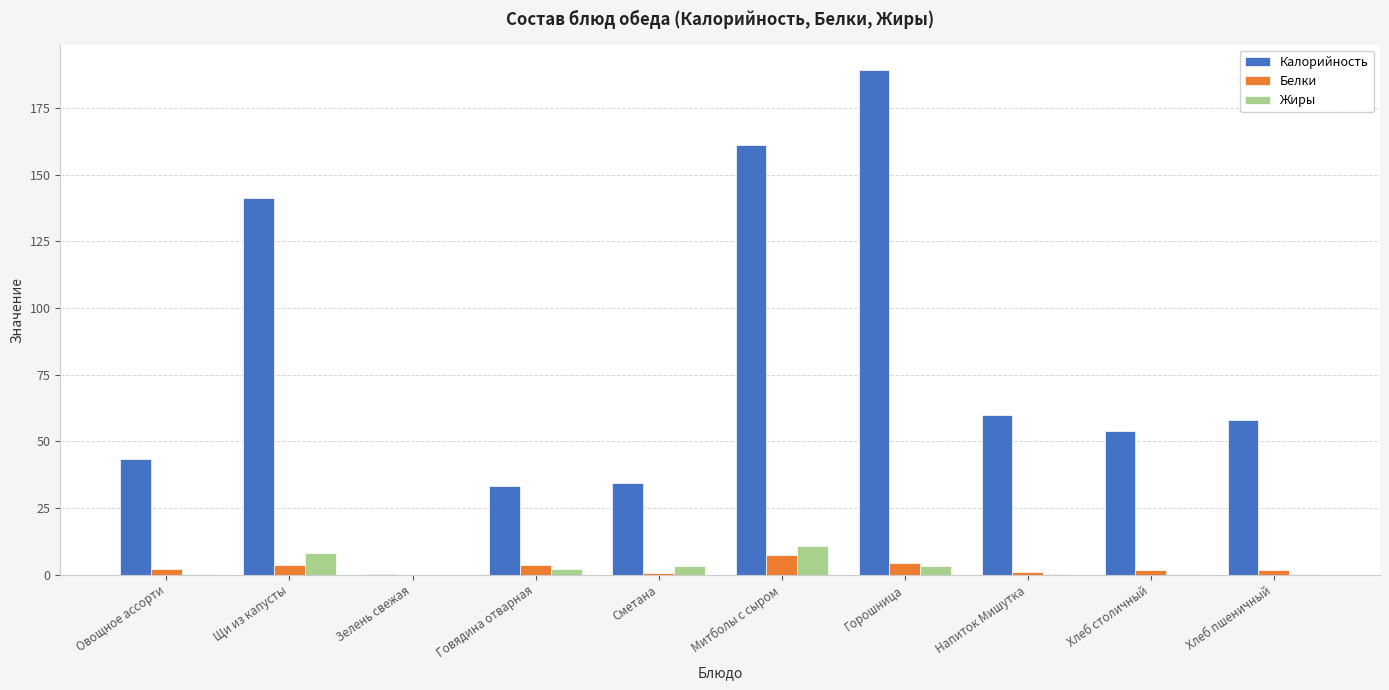

Is the value of Калорийность at Сметана greater than the value of Жиры at Напиток Мишутка?

Yes